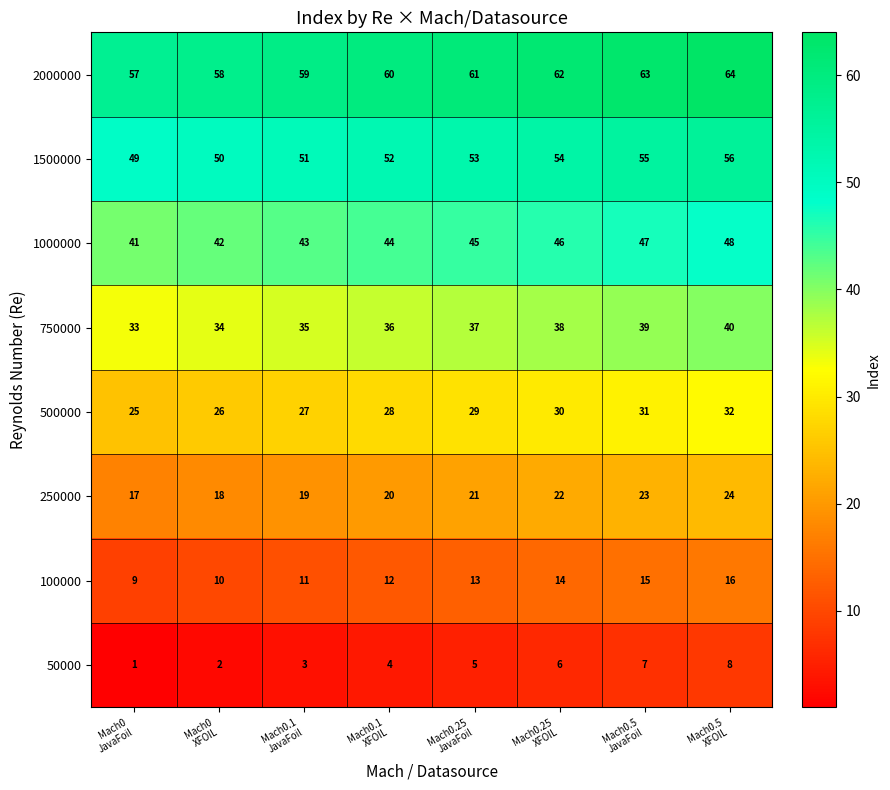

What is the greatest value displayed?

64